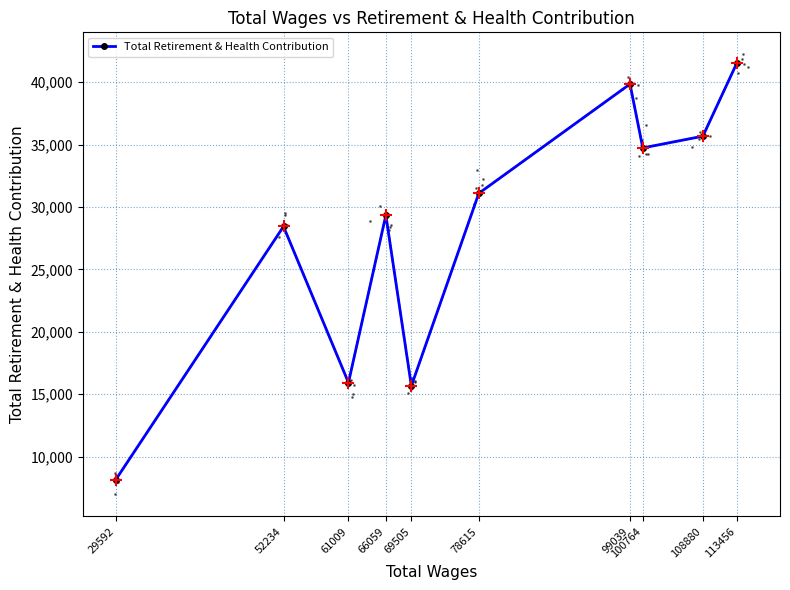

What is the value of the 9th point from the left?

35676